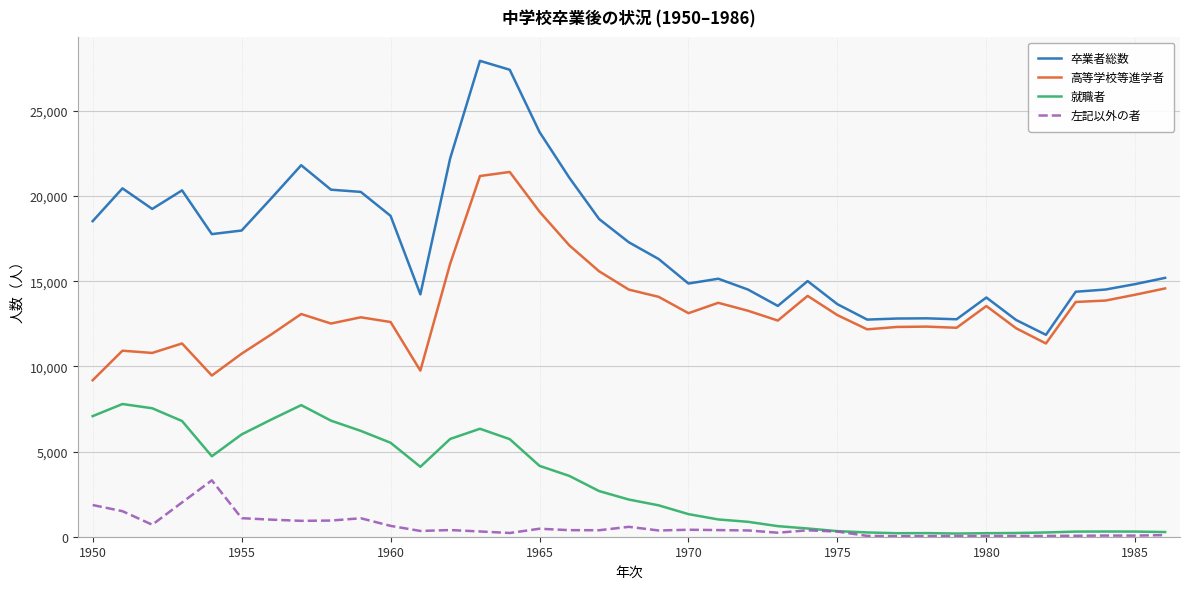

List the series in order of their overall mean, lowest first.

左記以外の者, 就職者, 高等学校等進学者, 卒業者総数